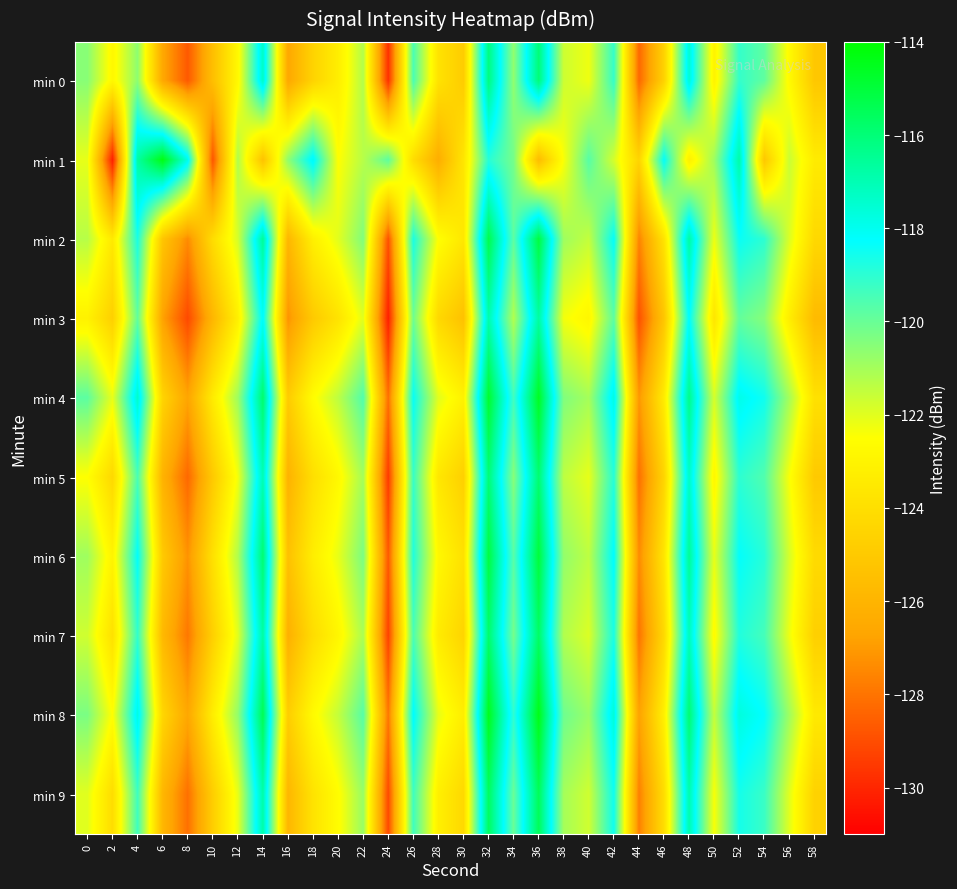

Which has a higher value, 40 or 54?

54